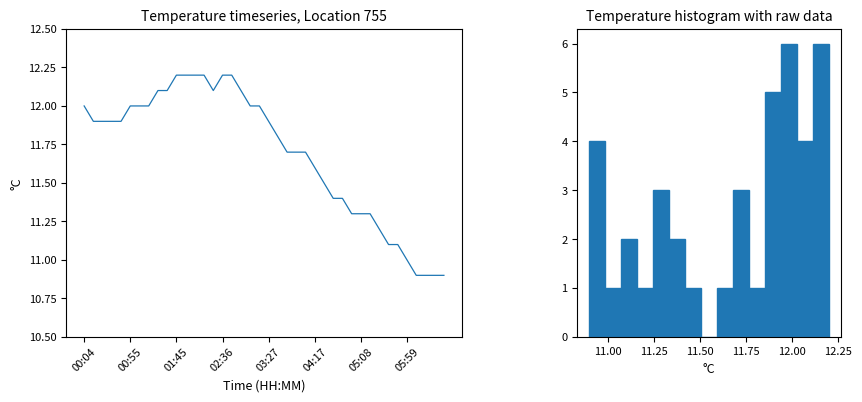

How many values are below 11?

4